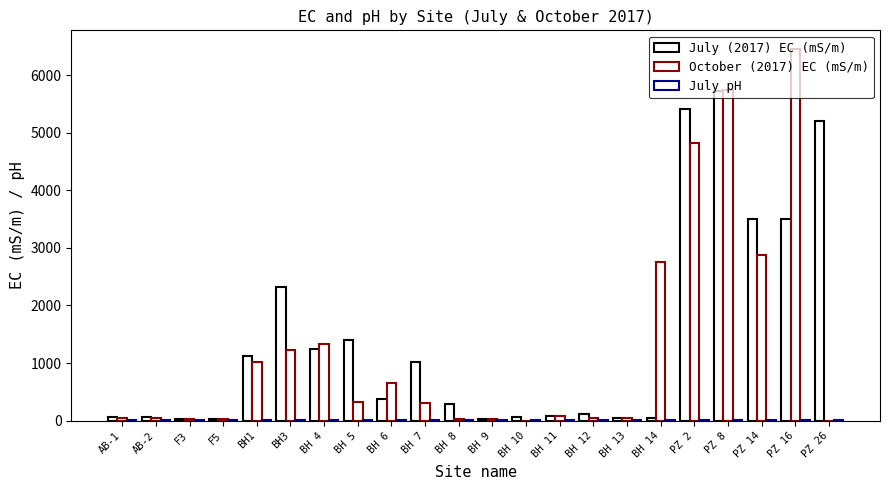

Rank the series at PZ 2 from highest to lowest value.

July (2017) EC (mS/m), October (2017) EC (mS/m), July pH